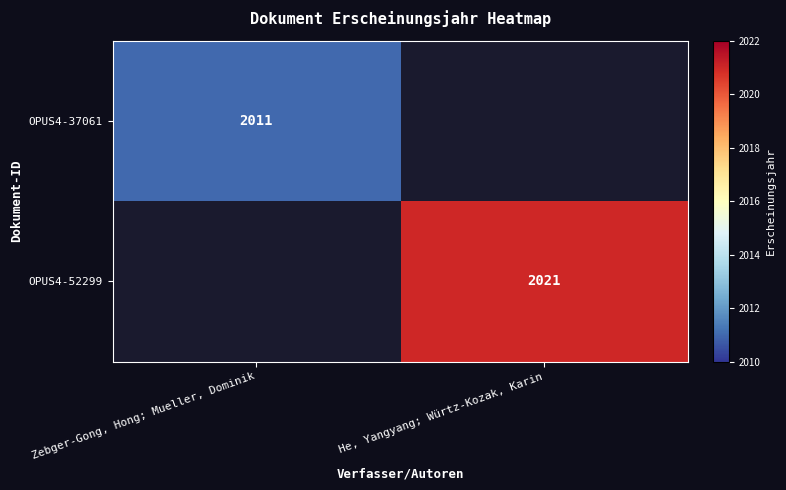

The value of OPUS4-37061 at Zebger-Gong, Hong; Mueller, Dominik is 2011. True or false?

True